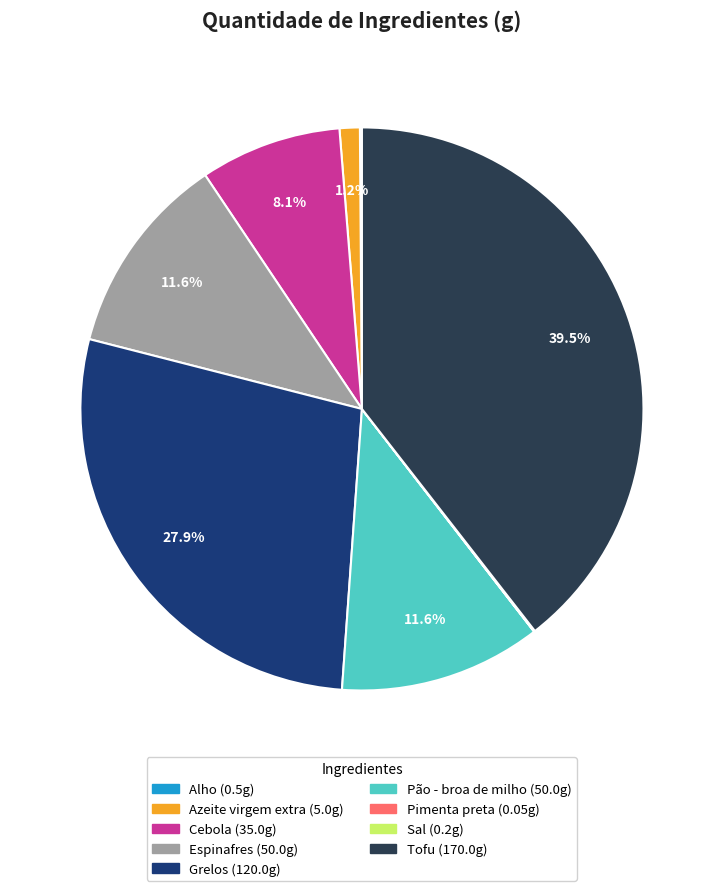

Which slice is the largest?

Tofu